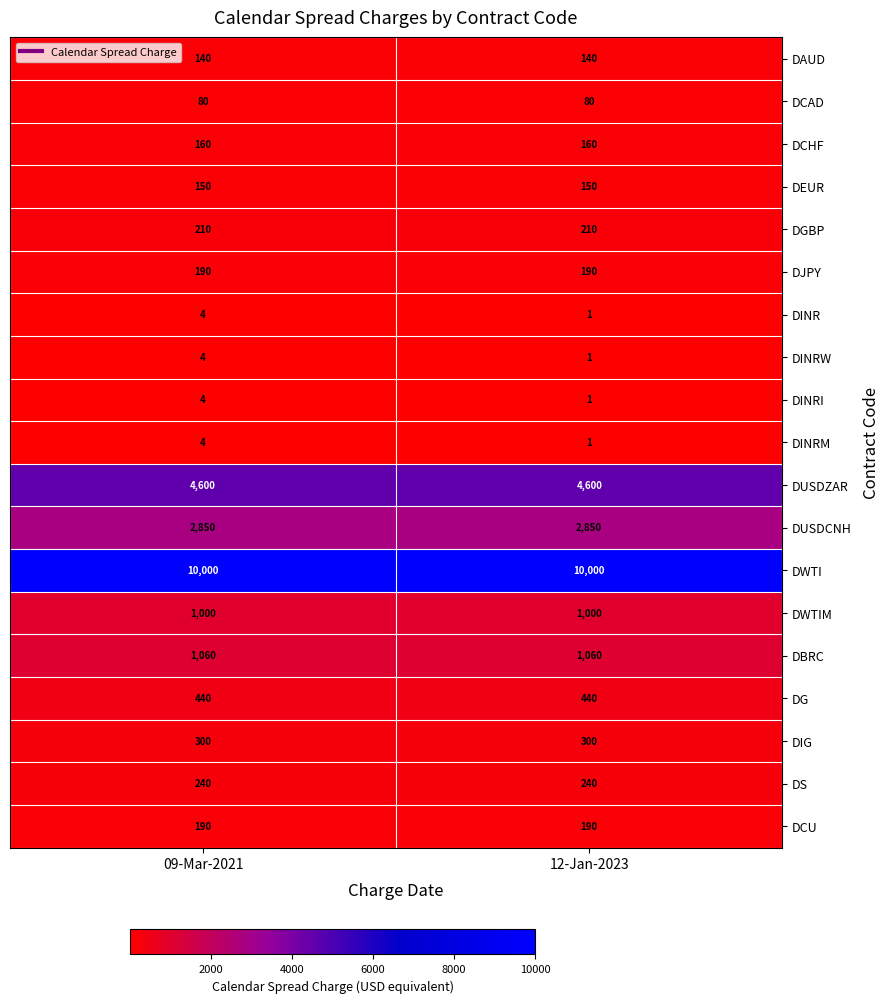

What is the maximum value shown in the chart?

10000